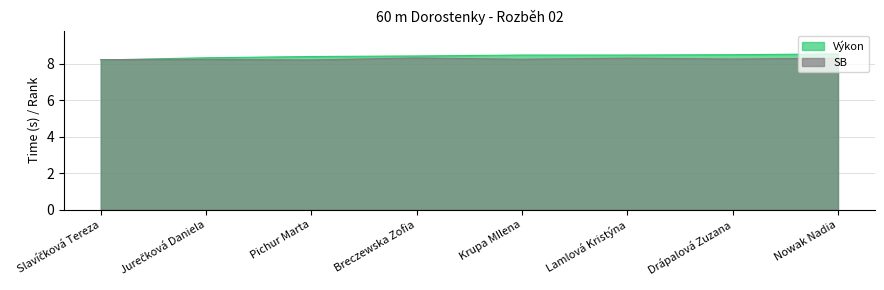

Between Pichur Marta and Krupa MIlena, which series saw the biggest shift?

Výkon